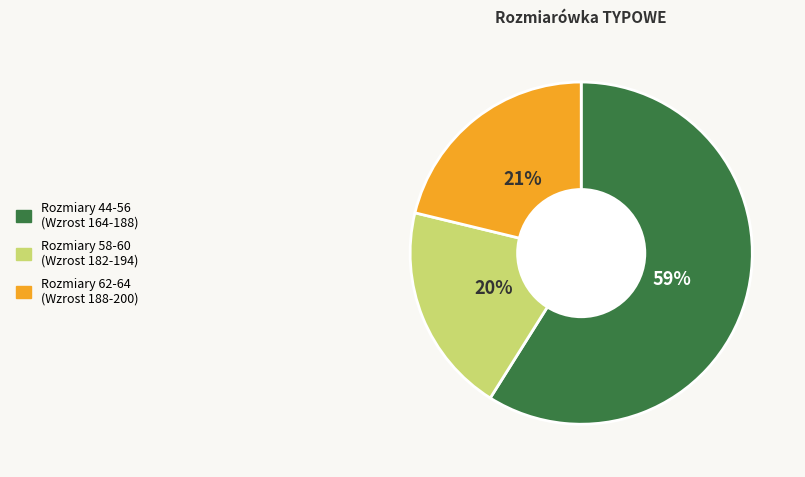

Does any single category account for the majority?

Yes